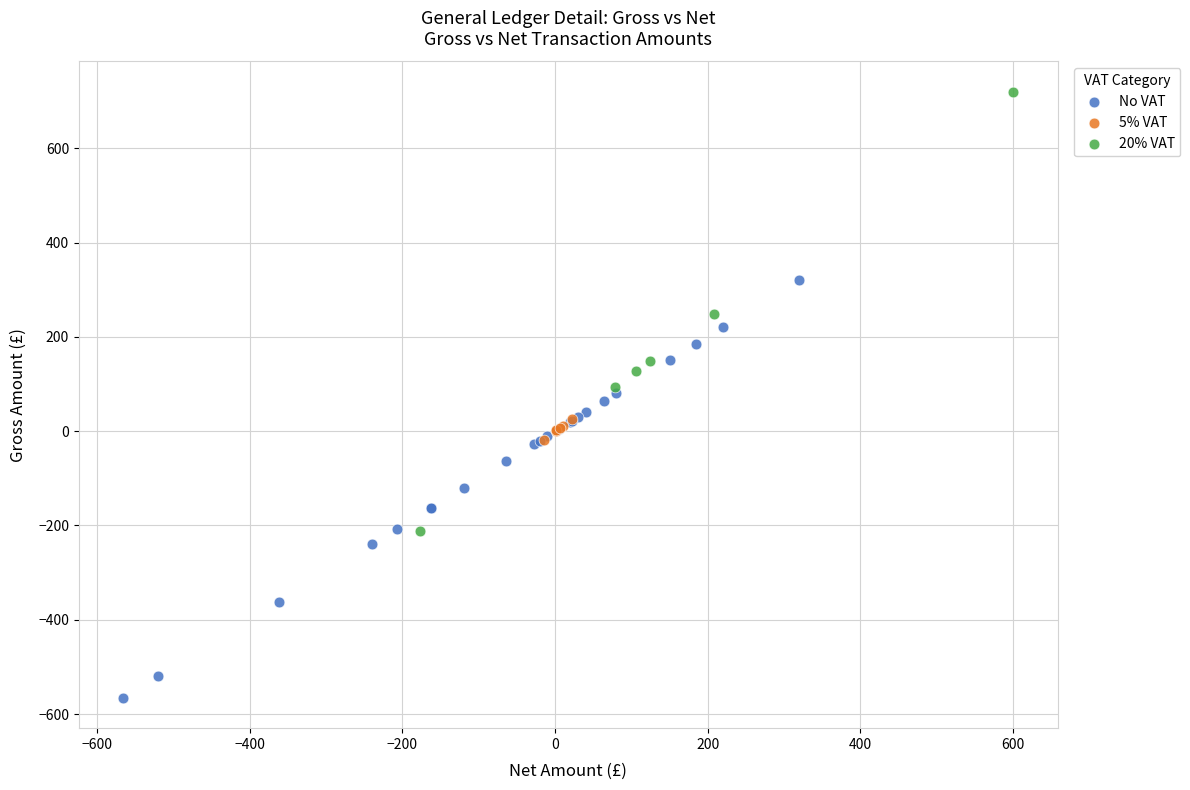

Which series contains the lowest Y value?

No VAT